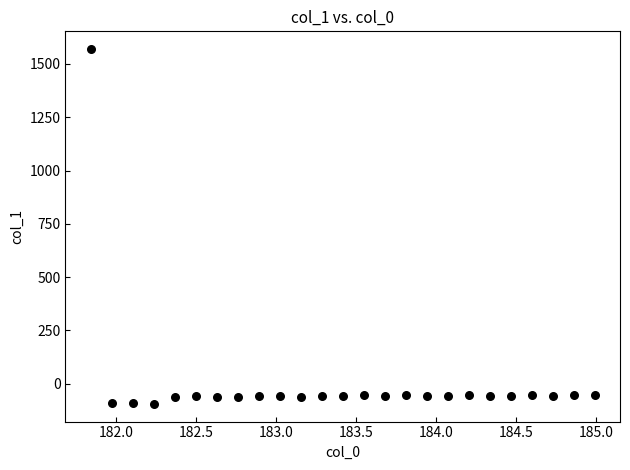

What is the range of Y values (max minus min)?

1664.7